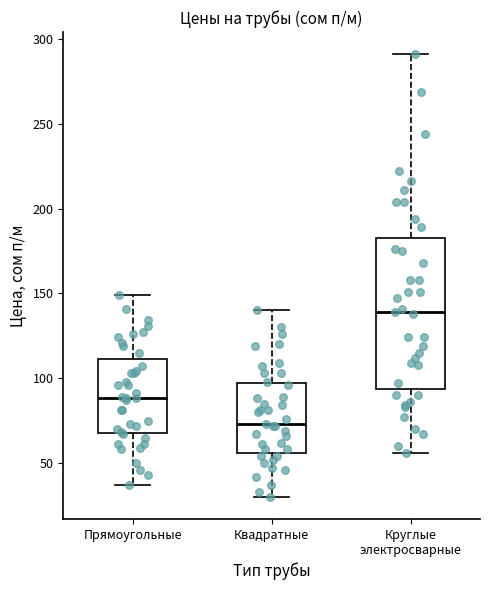

Which box has the highest median line?

Круглые электросварные